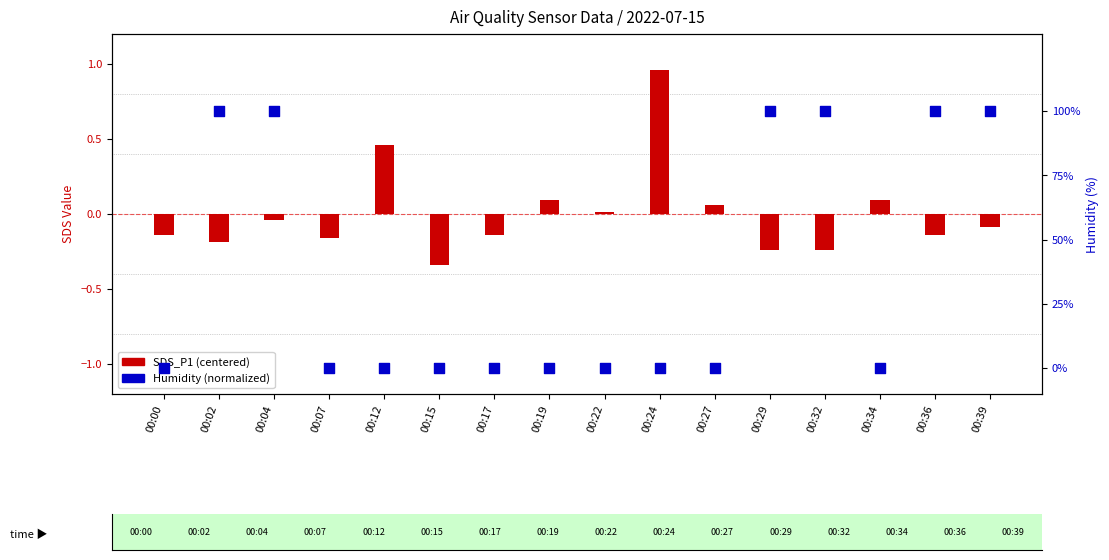

At how many categories does at least one series exceed 0?

12